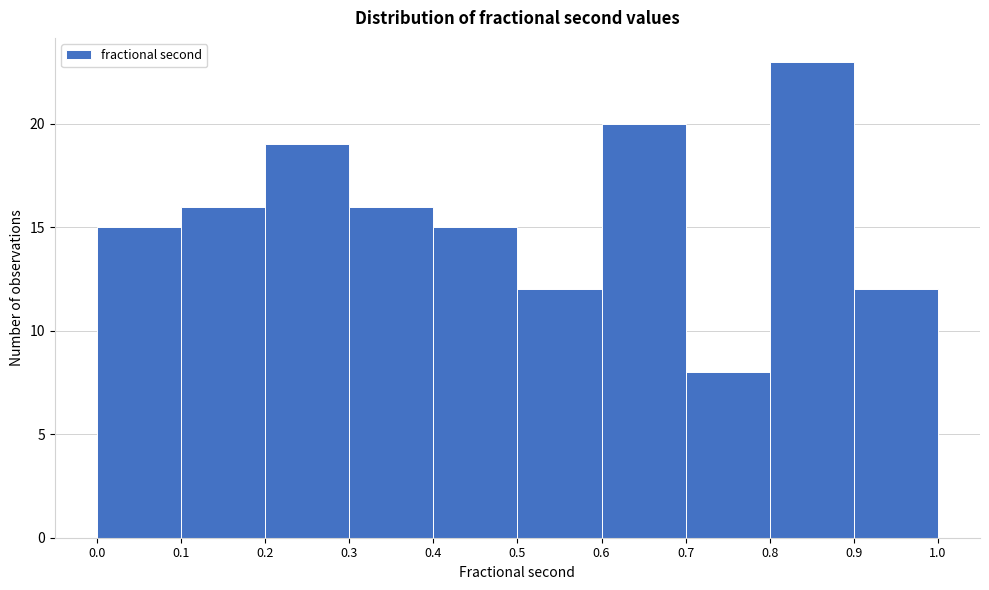

Which range on the x-axis has the tallest bar?

0.8 to 0.9